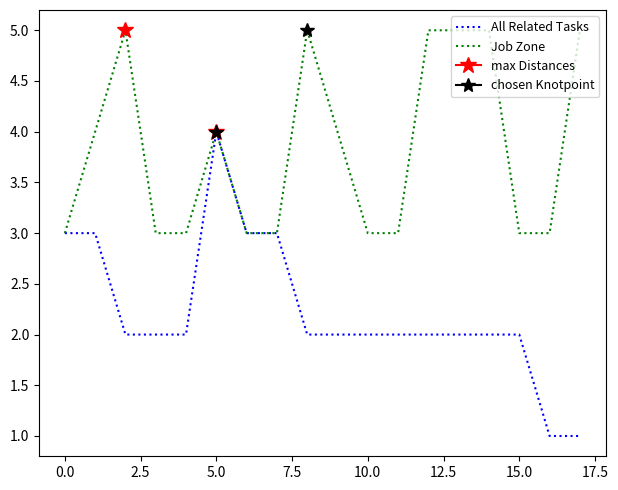

What is the total value across all series at 10?

5